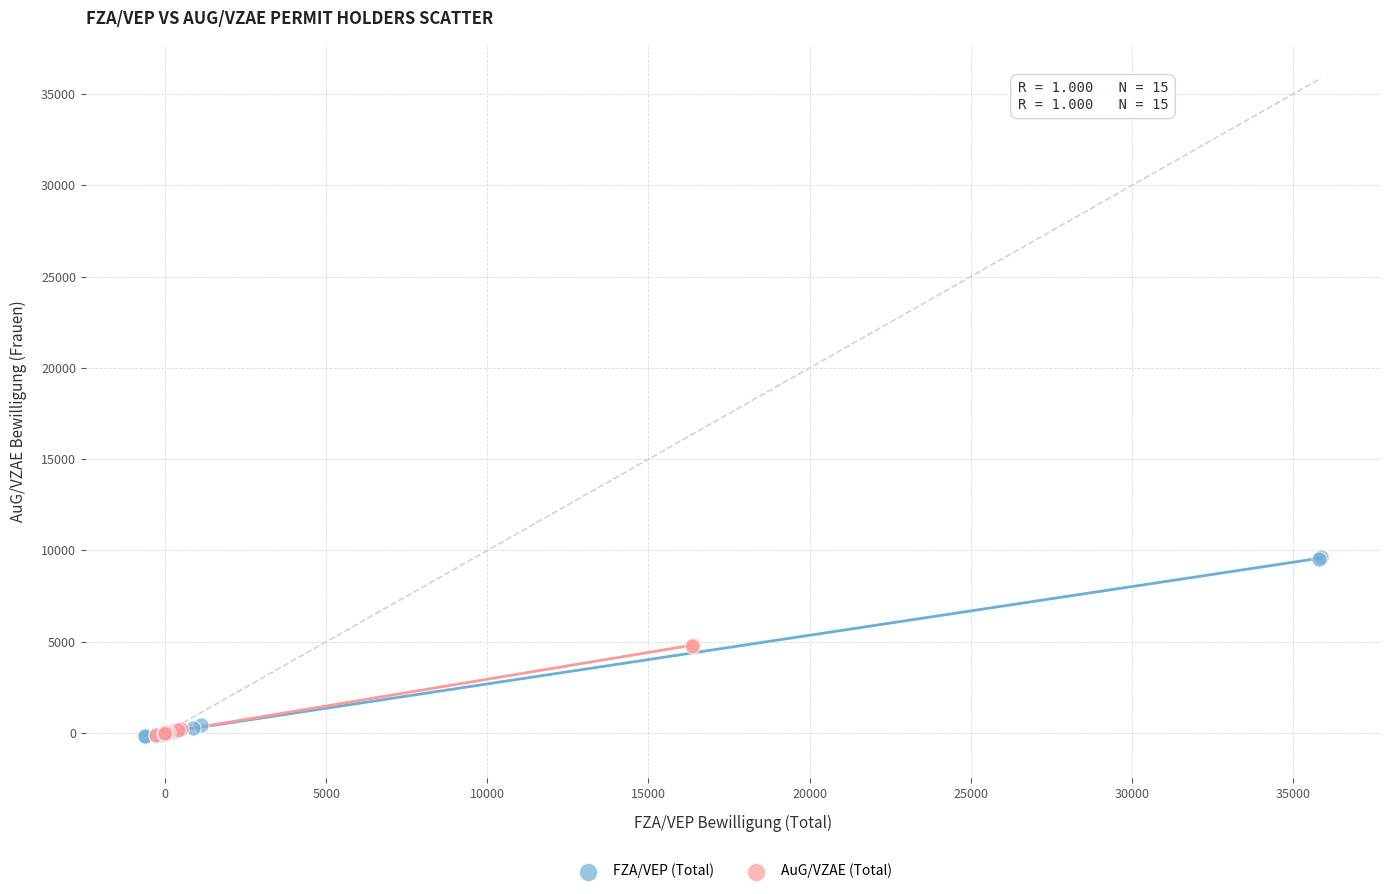

What are all the series names shown in the legend?

FZA/VEP (Total), AuG/VZAE (Total)